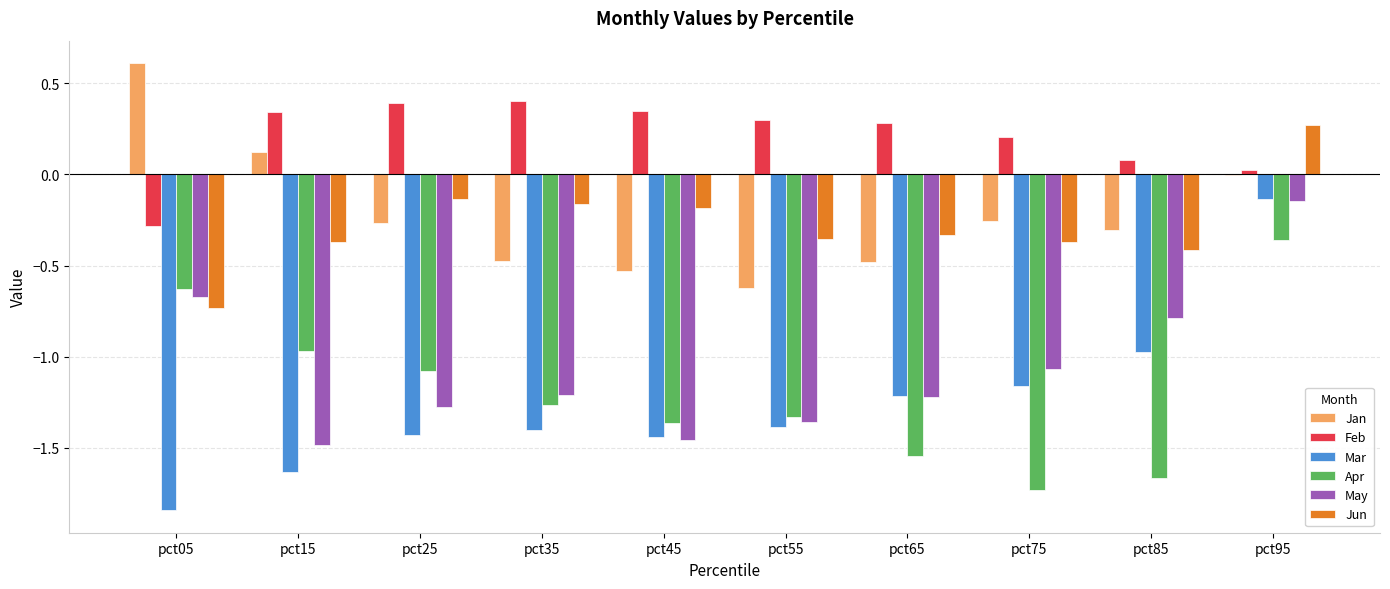

Which series changed the most between pct05 and pct85?

Apr